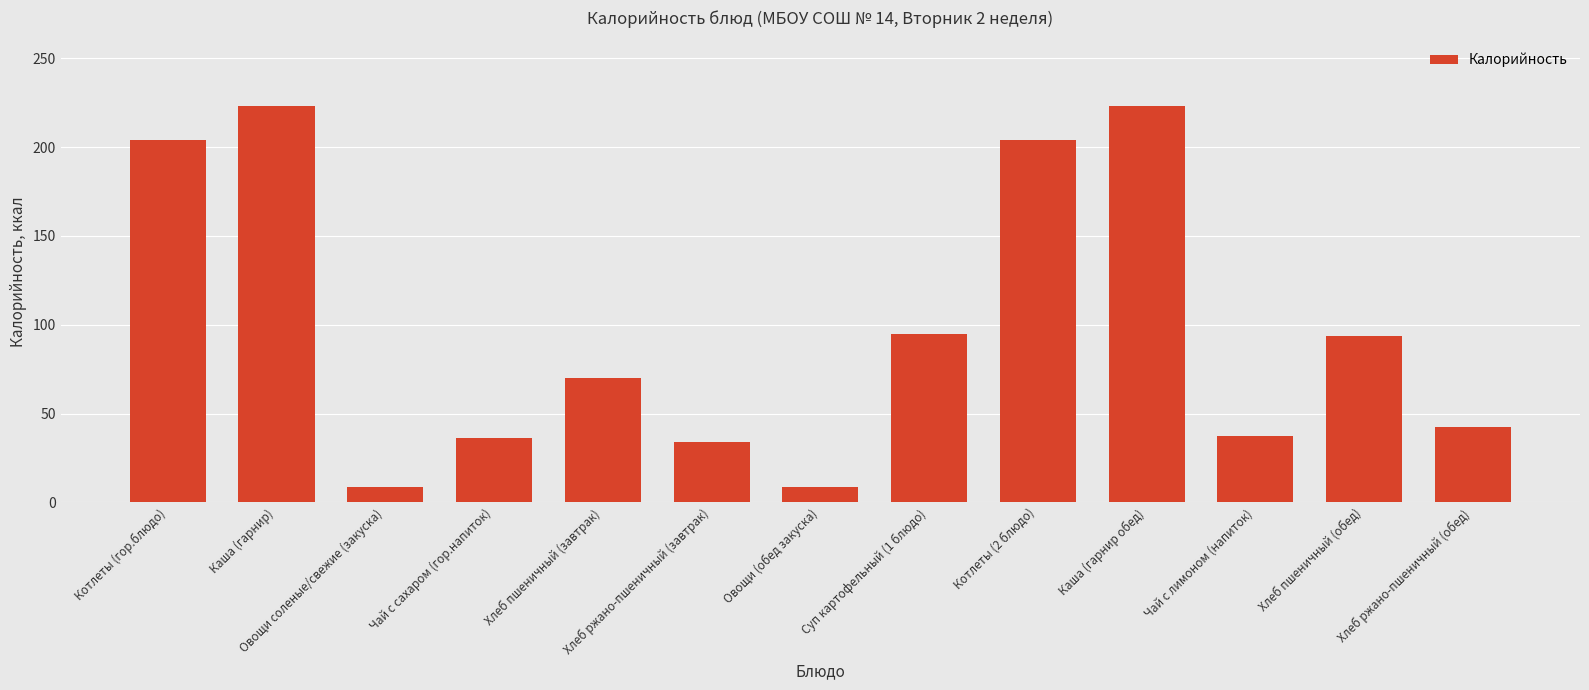

What is the minimum value shown in the chart?

8.5